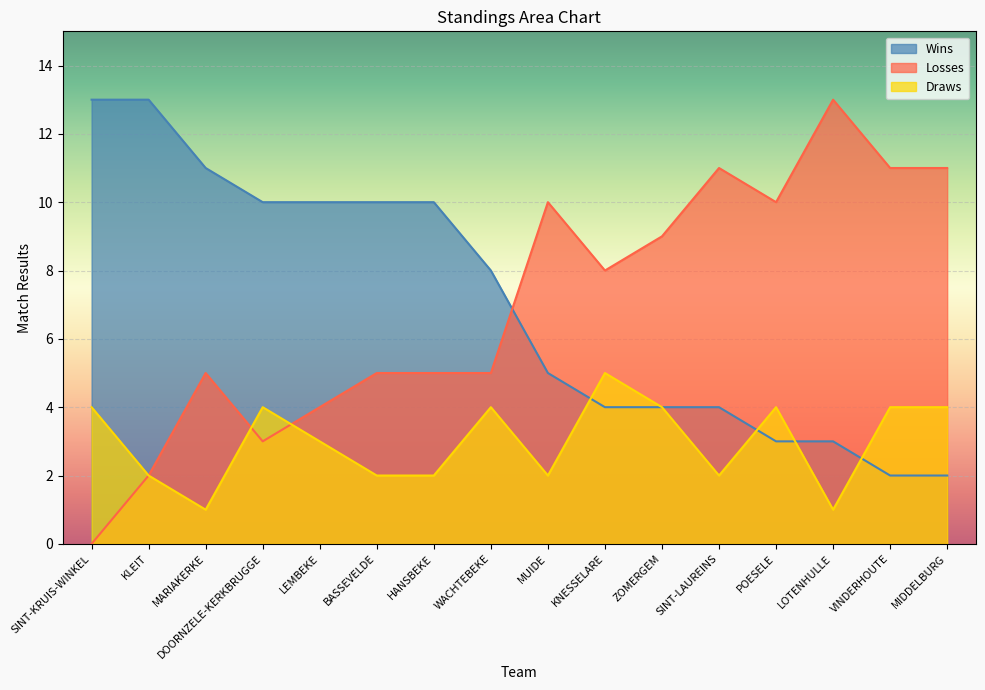

After their last crossing, which series has the higher values: Wins or Draws?

Draws